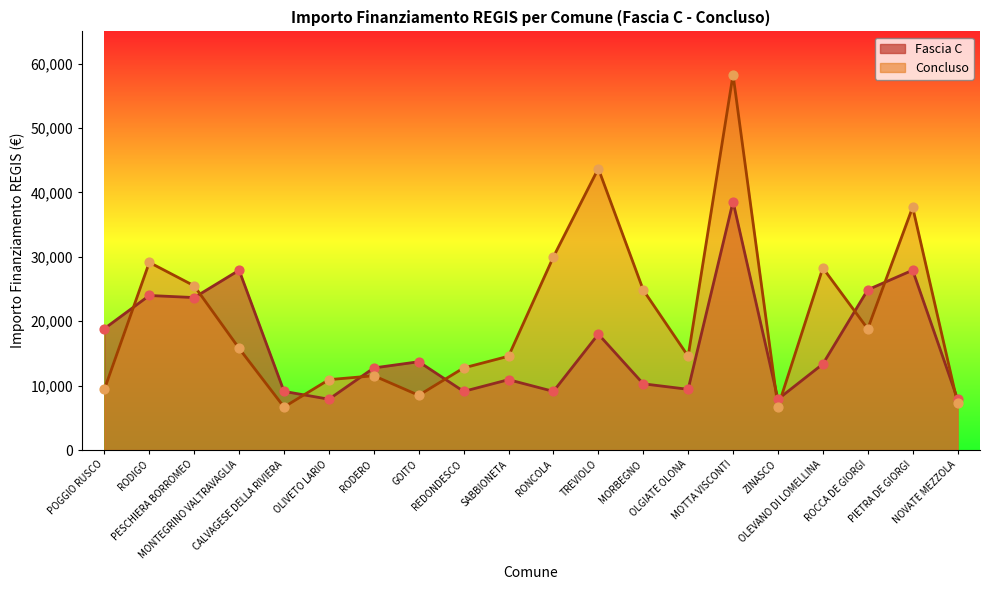

Which series reaches the minimum Y coordinate?

Concluso